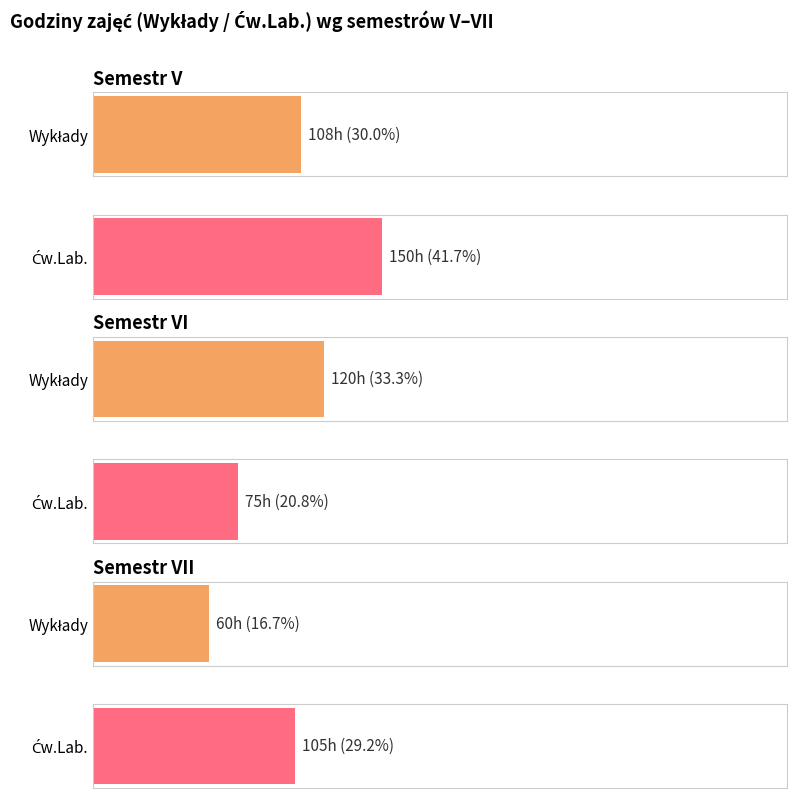

What position from the left is Semestr V?

1